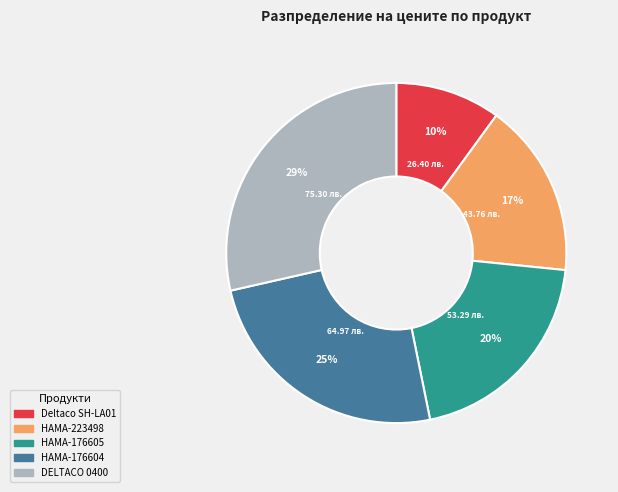

How many segments does this pie chart have?

5